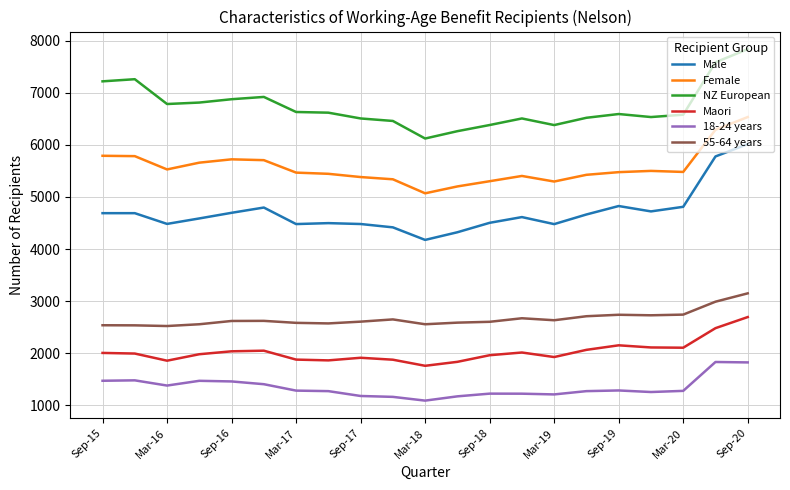

True or false: Maori and 55-64 years cross at least once.

False